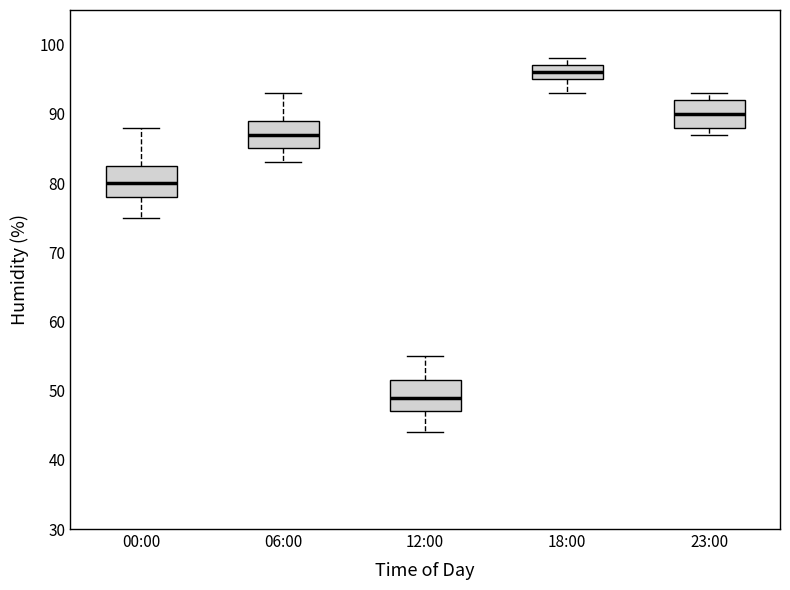

Which box has the lowest median line?

12:00